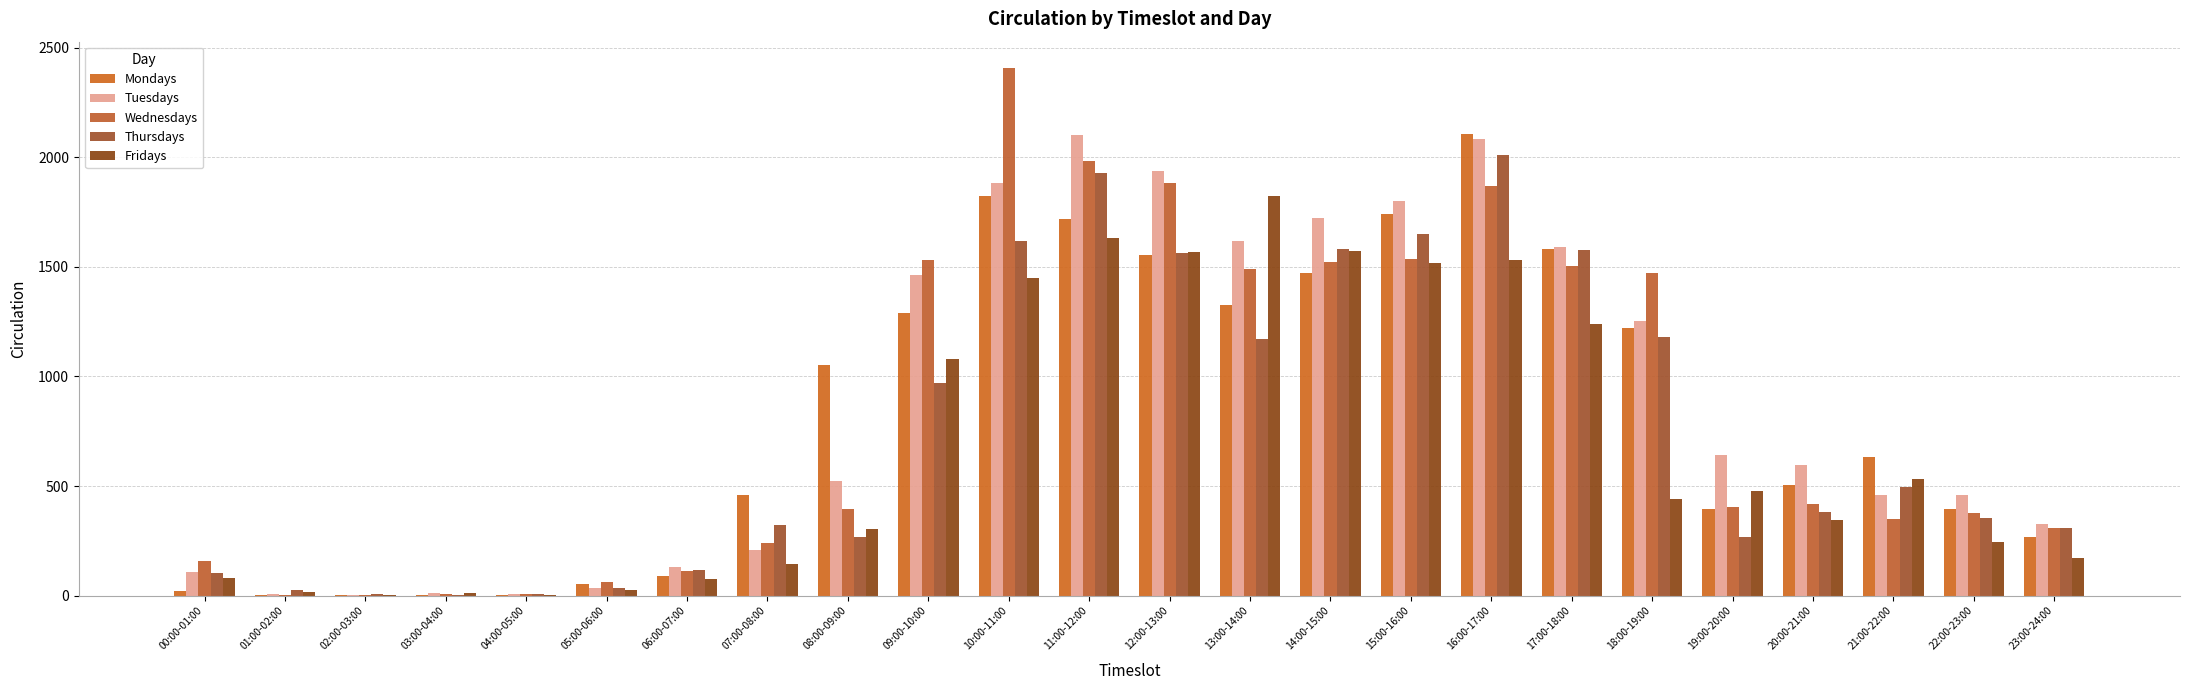

How many distinct data groups are displayed?

5